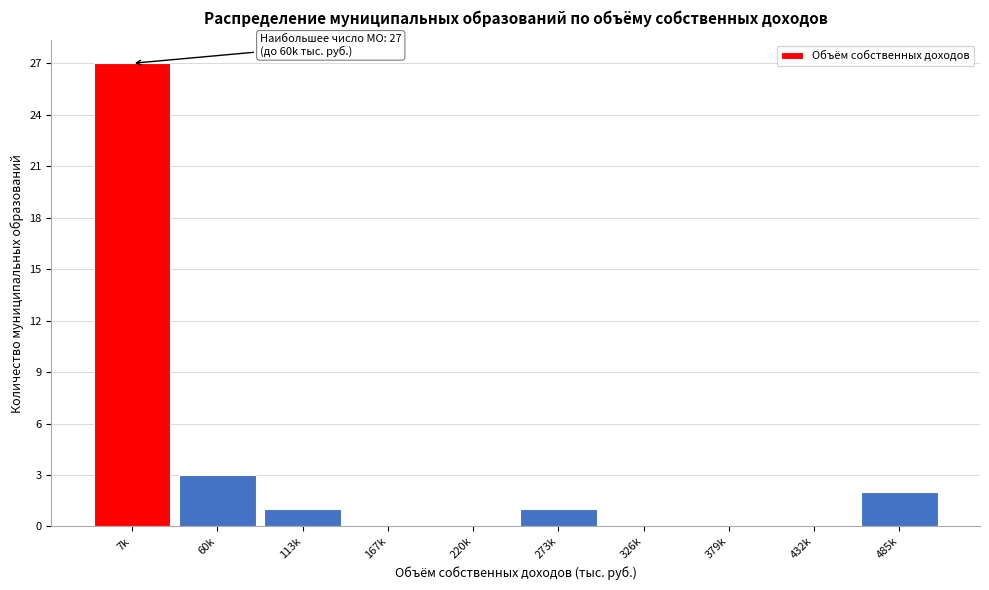

Reading left to right, list all the values displayed in this chart.

7k=27	60k=3	113k=1	167k=0	220k=0	273k=1	326k=0	379k=0	432k=0	485k=2